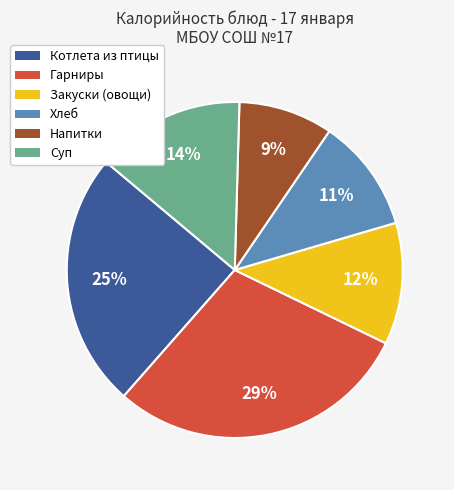

Is there any slice that represents more than half of the pie?

No